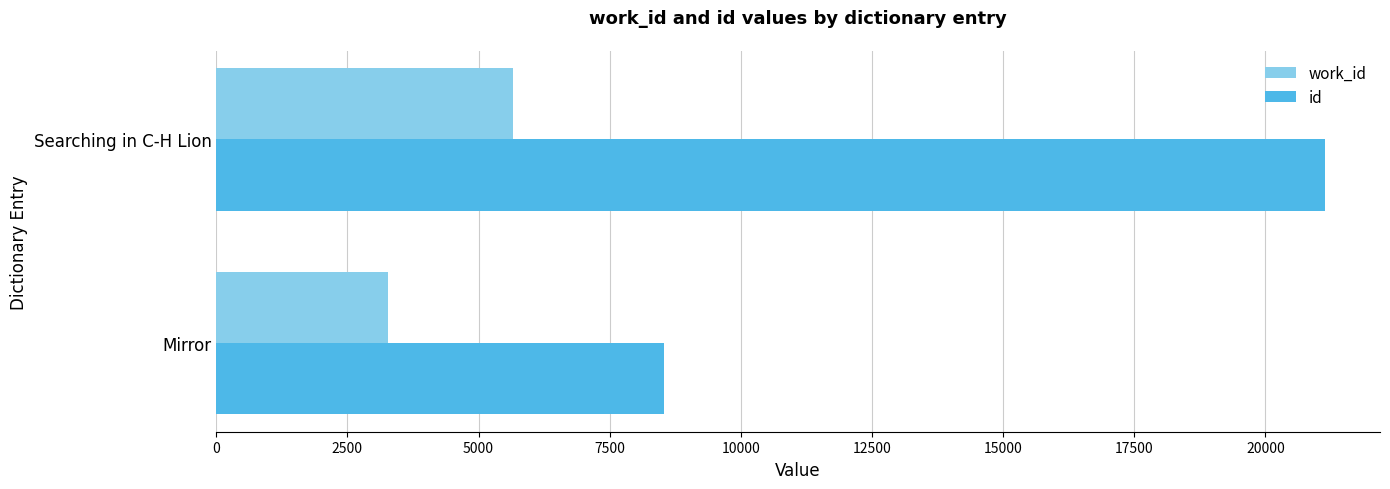

At which category is the sum across all series the highest?

Searching in C-H Lion